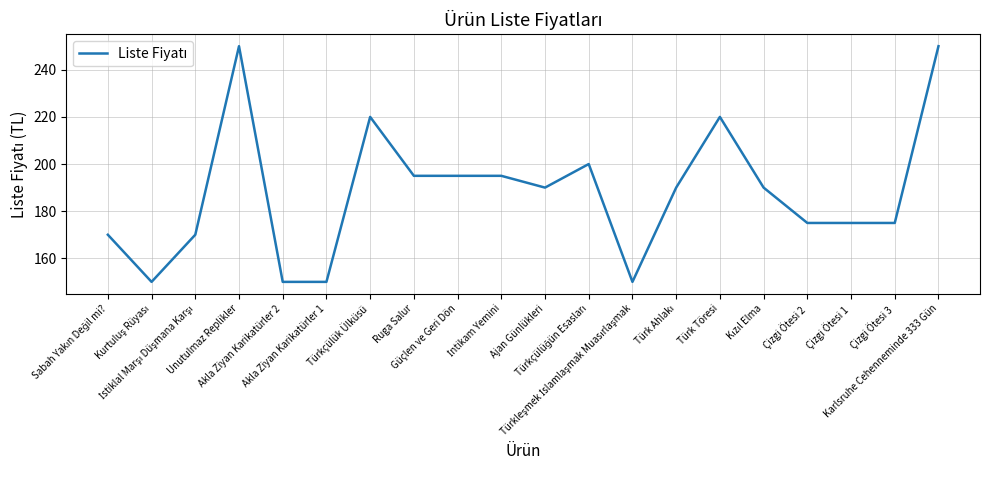

What is the greatest value displayed?

250